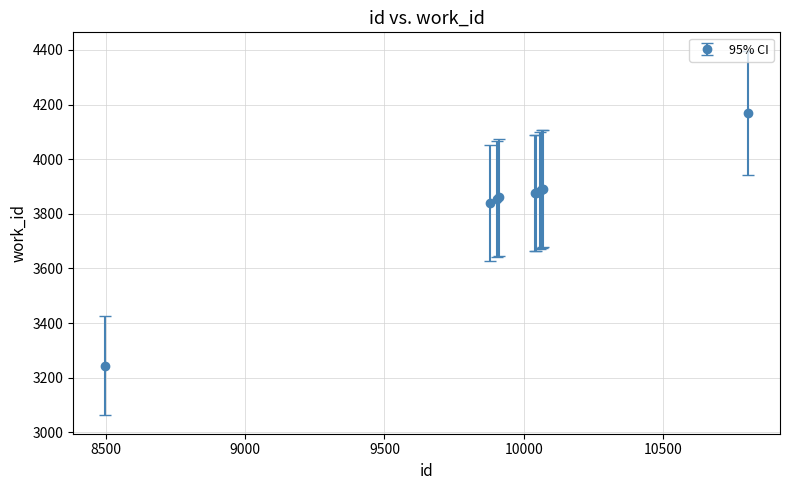

What is the maximum value shown in the chart?

4169